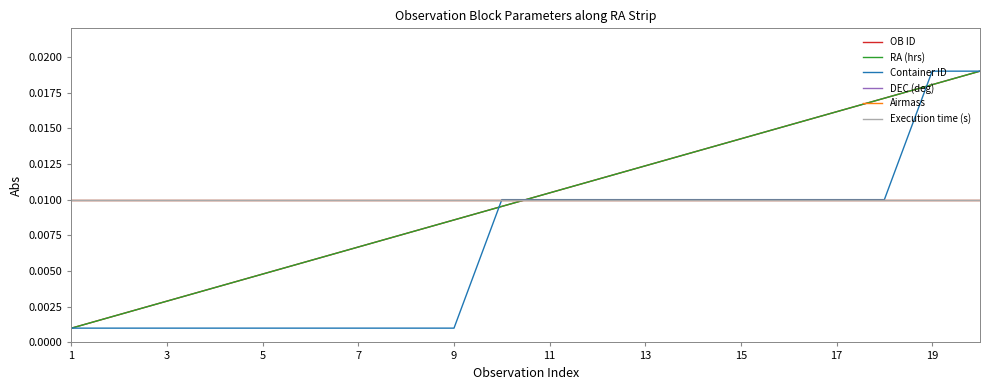

How many lines are shown in the chart?

6